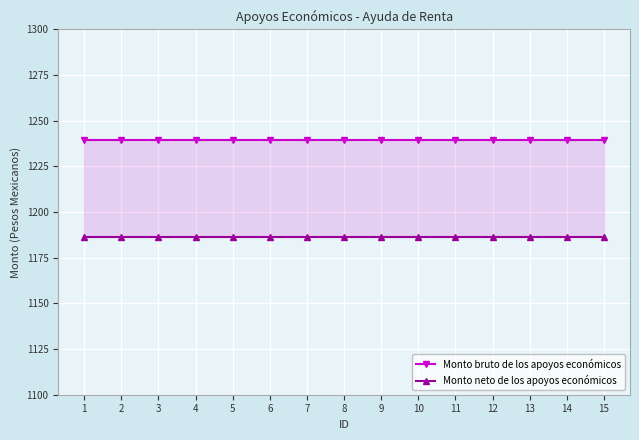

True or false: Monto bruto de los apoyos económicos and Monto neto de los apoyos económicos cross at least once.

False